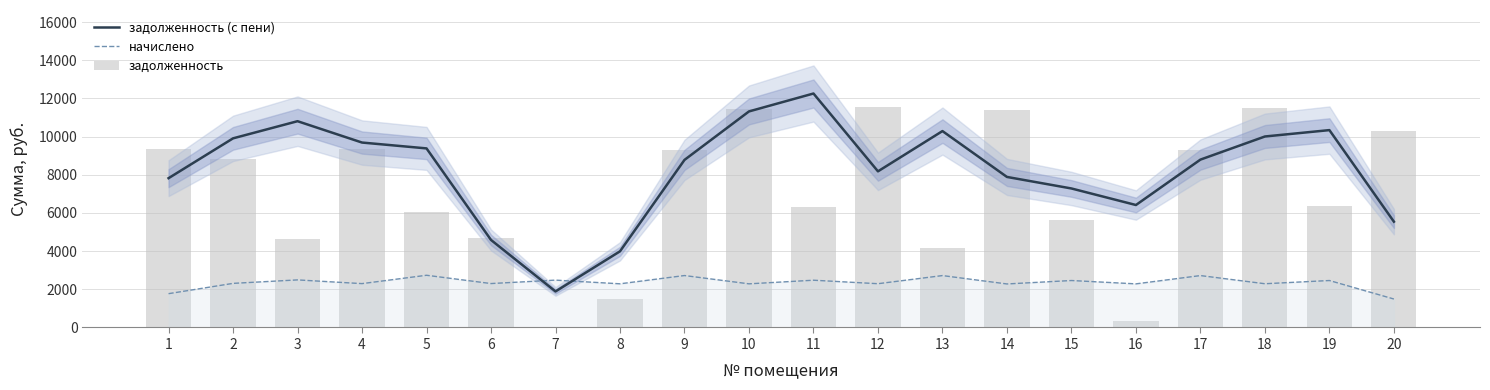

What is the spread (max minus min) of values at 9?

6572.8